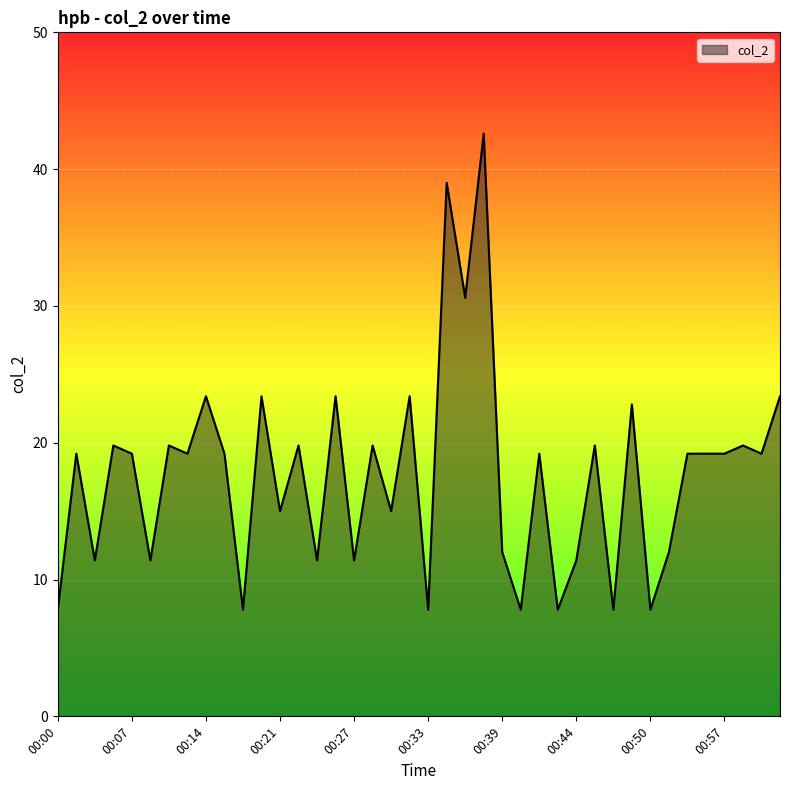

What is the smallest value displayed?

7.8